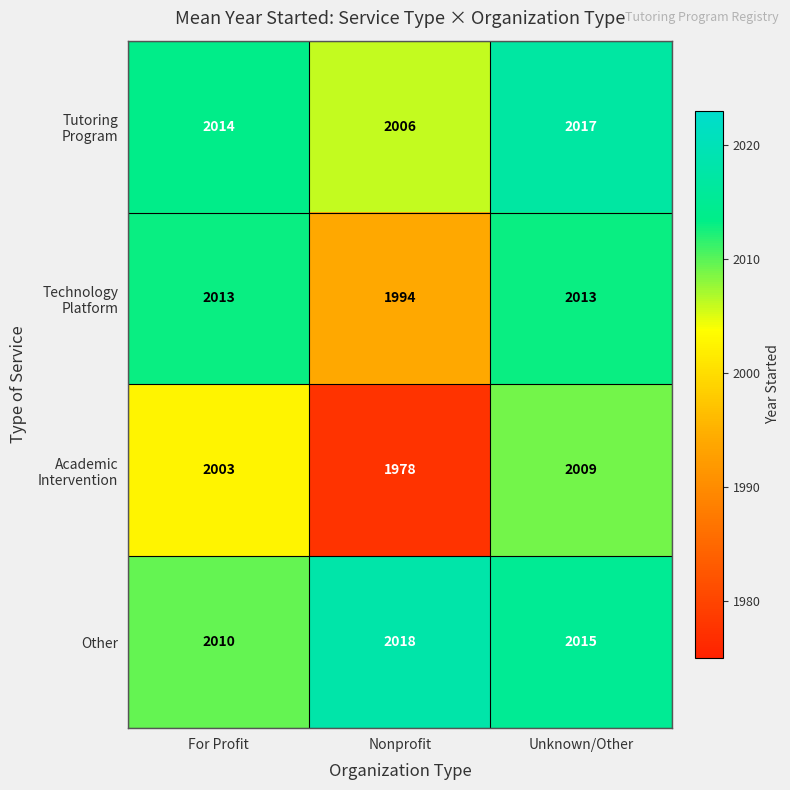

What is the sum of the Other values at For Profit and Nonprofit?

4028